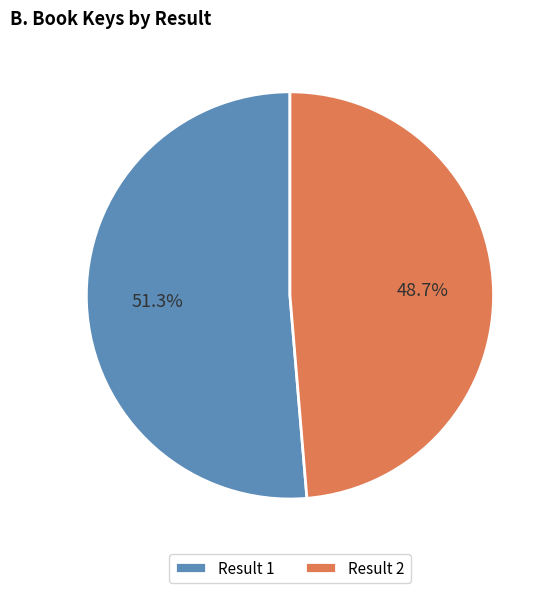

Which category accounts for the majority?

Result 1